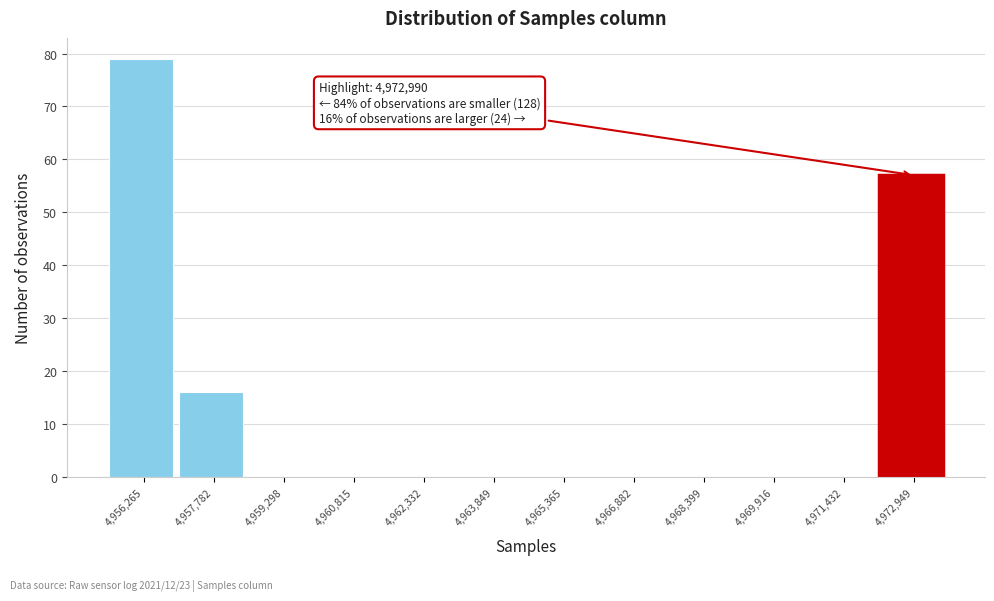

Over which range of the x-axis is the bar tallest?

4955600 to 4957000